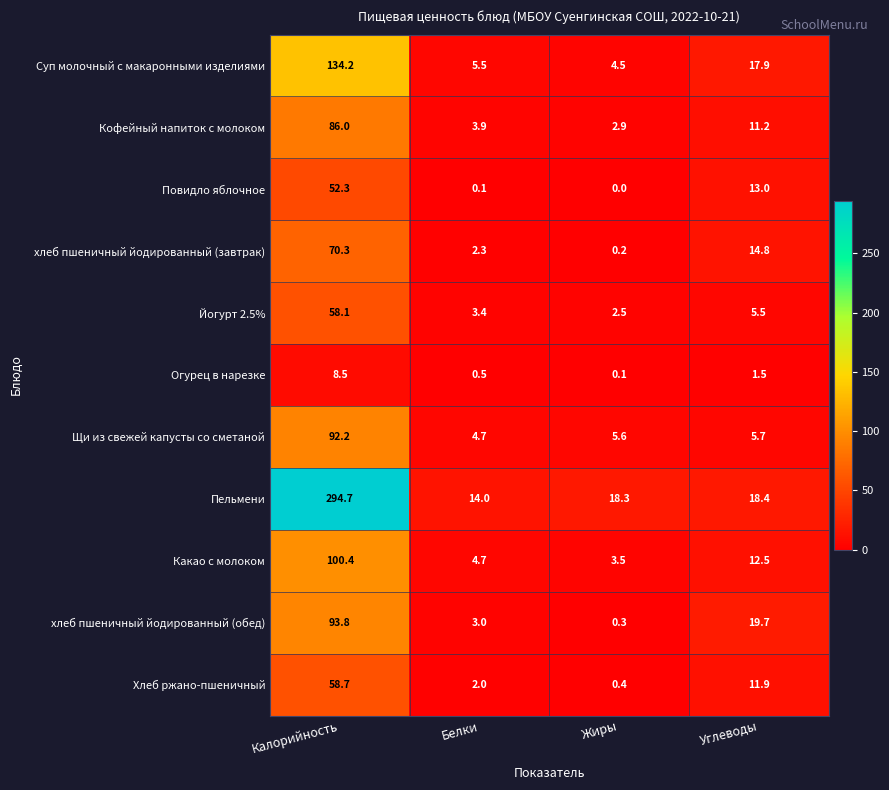

At Жиры, list the series in order from largest to smallest.

Пельмени, Щи из свежей капусты со сметаной, Суп молочный с макаронными изделиями, Какао с молоком, Кофейный напиток с молоком, Йогурт 2.5%, Хлеб ржано-пшеничный, хлеб пшеничный йодированный (обед), хлеб пшеничный йодированный (завтрак), Огурец в нарезке, Повидло яблочное